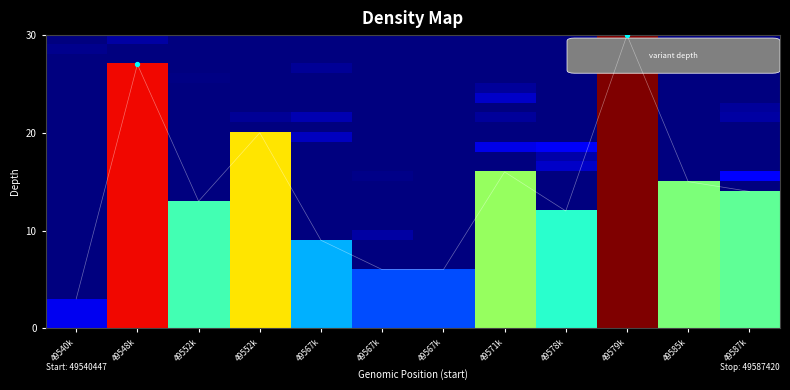

What is the spread (max minus min) of values at 49585k?

15.0